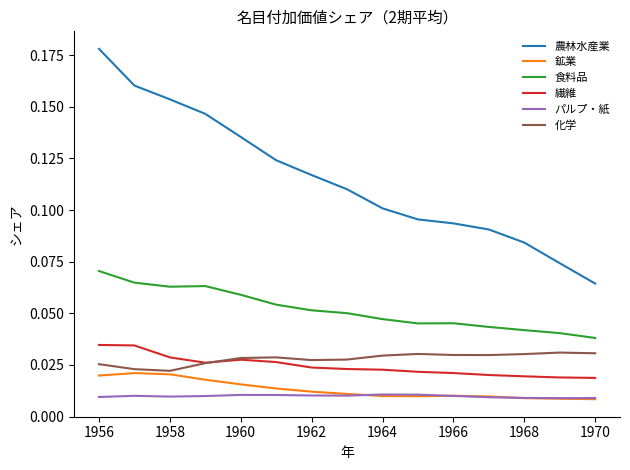

Which series has the largest range (max minus min)?

農林水産業